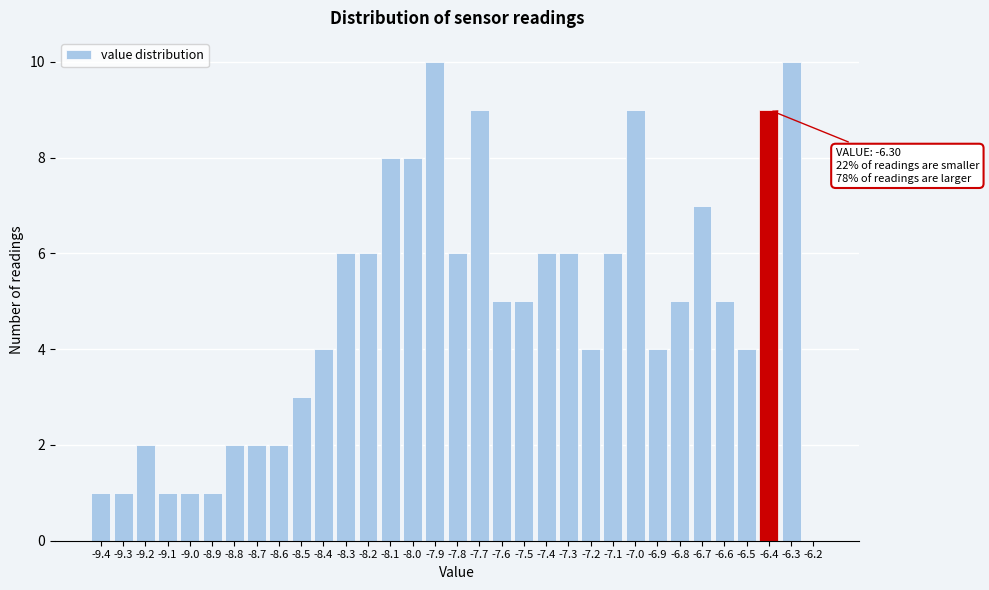

Which has a higher value, -6.9 or -6.6?

-6.6